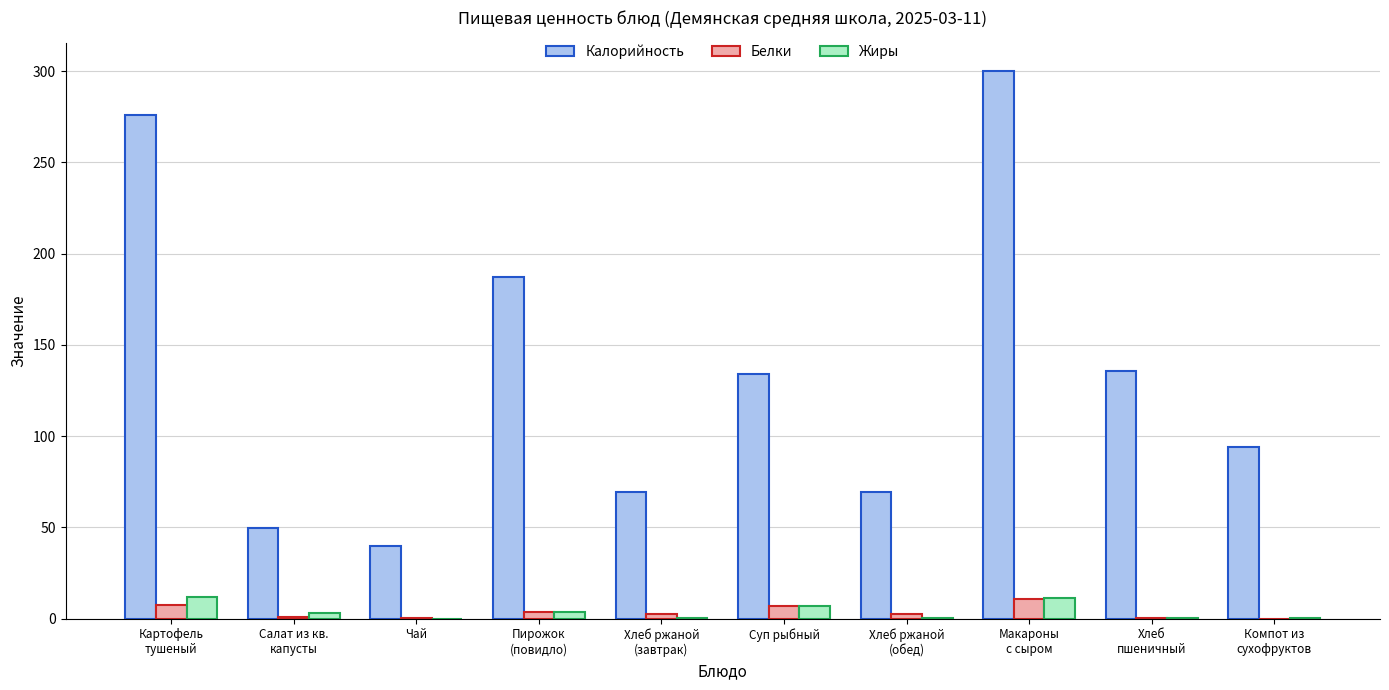

What is the sum of all Калорийность values?

1356.3